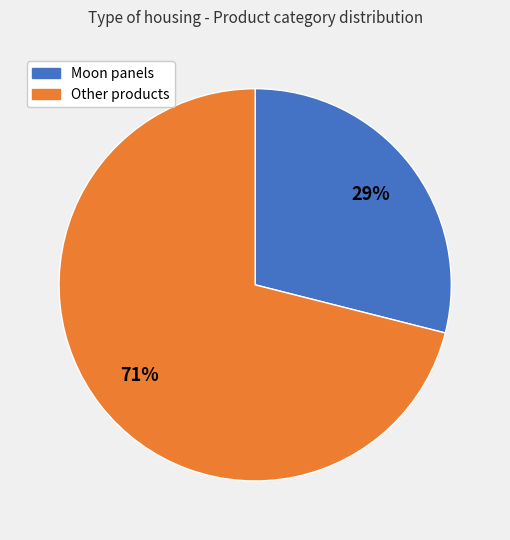

Does any single category account for the majority?

Yes